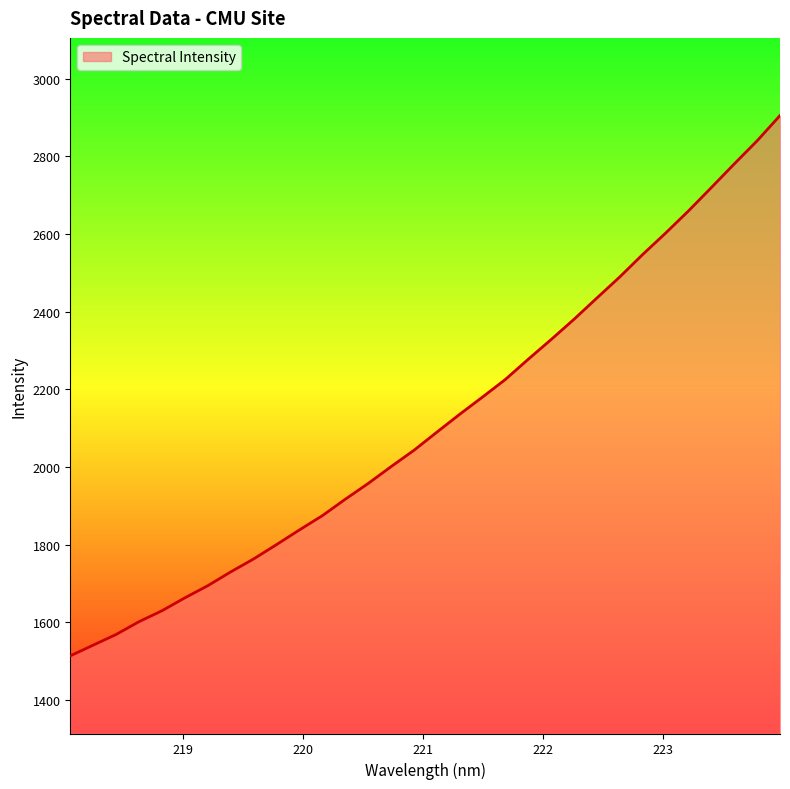

What is the maximum value shown in the chart?

2905.3